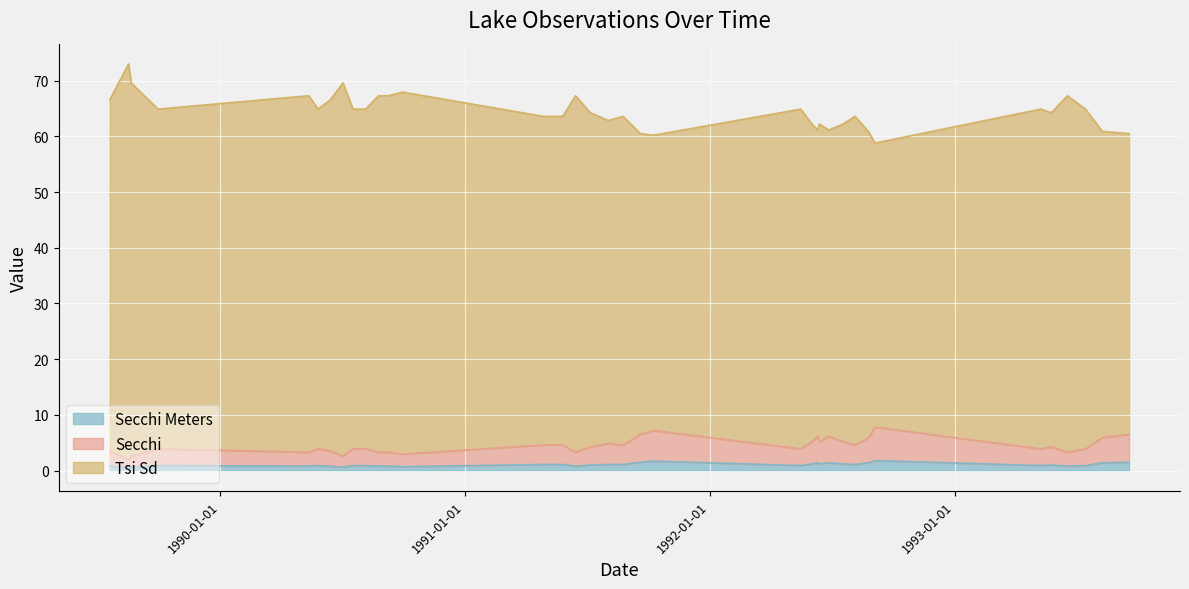

Reading left to right, list all the values displayed in this chart.

Secchi Meters: 1989-07-20=0.8	1989-08-17=0.5	1989-08-21=0.6	1989-09-30=0.9	1990-05-13=0.8	1990-05-27=0.9	1990-06-14=0.8	1990-07-03=0.6	1990-07-18=0.9	1990-08-06=0.9	1990-08-25=0.8	1990-09-09=0.8	1990-09-30=0.7	1991-04-28=1.1	1991-05-27=1.1	1991-06-15=0.8	1991-07-07=1.0	1991-08-03=1.1	1991-08-25=1.1	1991-09-20=1.5	1991-10-09=1.7	1992-05-16=0.9	1992-06-02=1.2	1992-06-10=1.4	1992-06-13=1.2	1992-06-27=1.4	1992-07-18=1.2	1992-08-05=1.1	1992-08-25=1.4	1992-09-04=1.8	1993-05-09=0.9	1993-05-25=1.0	1993-06-18=0.8	1993-07-15=0.9	1993-08-09=1.4	1993-09-18=1.5
Secchi: 1989-07-20=3.5	1989-08-17=2.0	1989-08-21=2.6	1989-09-30=3.9	1990-05-13=3.3	1990-05-27=3.9	1990-06-14=3.5	1990-07-03=2.6	1990-07-18=3.9	1990-08-06=3.9	1990-08-25=3.3	1990-09-09=3.3	1990-09-30=3.0	1991-04-28=4.6	1991-05-27=4.6	1991-06-15=3.3	1991-07-07=4.2	1991-08-03=4.8	1991-08-25=4.6	1991-09-20=6.5	1991-10-09=7.2	1992-05-16=3.9	1992-06-02=5.2	1992-06-10=6.2	1992-06-13=5.2	1992-06-27=6.2	1992-07-18=5.2	1992-08-05=4.6	1992-08-25=5.9	1992-09-04=7.8	1993-05-09=3.9	1993-05-25=4.2	1993-06-18=3.3	1993-07-15=3.9	1993-08-09=5.9	1993-09-18=6.5
Tsi Sd: 1989-07-20=66.5	1989-08-17=73.0	1989-08-21=69.6	1989-09-30=64.9	1990-05-13=67.3	1990-05-27=64.9	1990-06-14=66.5	1990-07-03=69.6	1990-07-18=64.9	1990-08-06=64.9	1990-08-25=67.3	1990-09-09=67.3	1990-09-30=68.0	1991-04-28=63.6	1991-05-27=63.6	1991-06-15=67.3	1991-07-07=64.2	1991-08-03=62.9	1991-08-25=63.6	1991-09-20=60.5	1991-10-09=60.2	1992-05-16=64.9	1992-06-02=62.2	1992-06-10=61.1	1992-06-13=62.2	1992-06-27=61.1	1992-07-18=62.2	1992-08-05=63.6	1992-08-25=60.9	1992-09-04=58.8	1993-05-09=64.9	1993-05-25=64.2	1993-06-18=67.3	1993-07-15=64.9	1993-08-09=60.9	1993-09-18=60.5